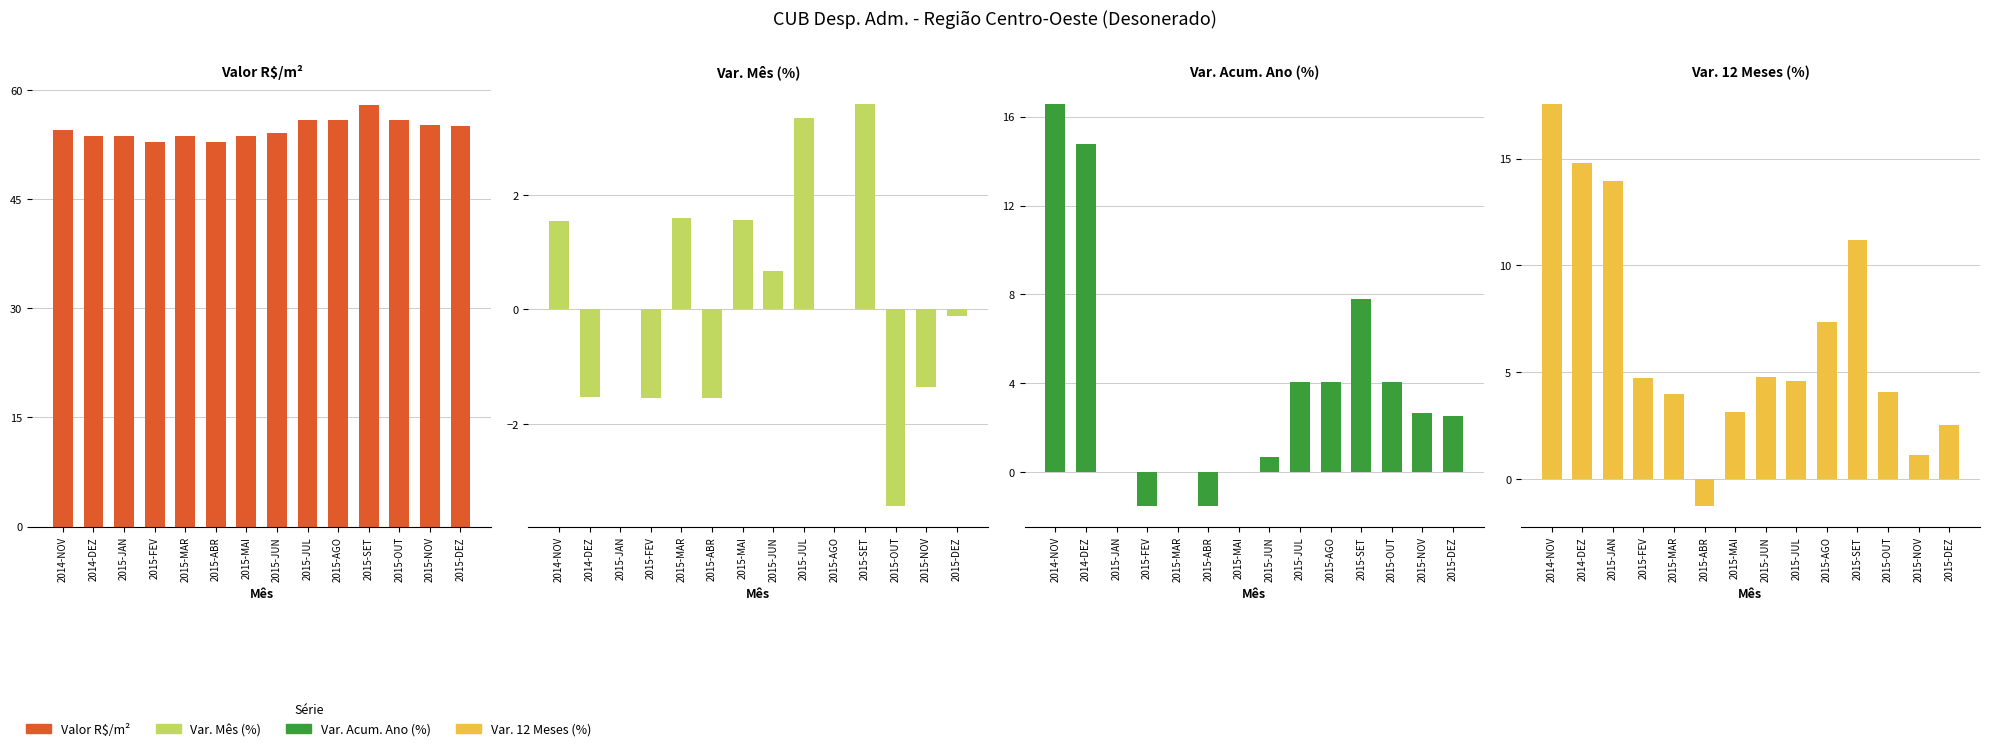

Does the chart contain stacked bars?

No